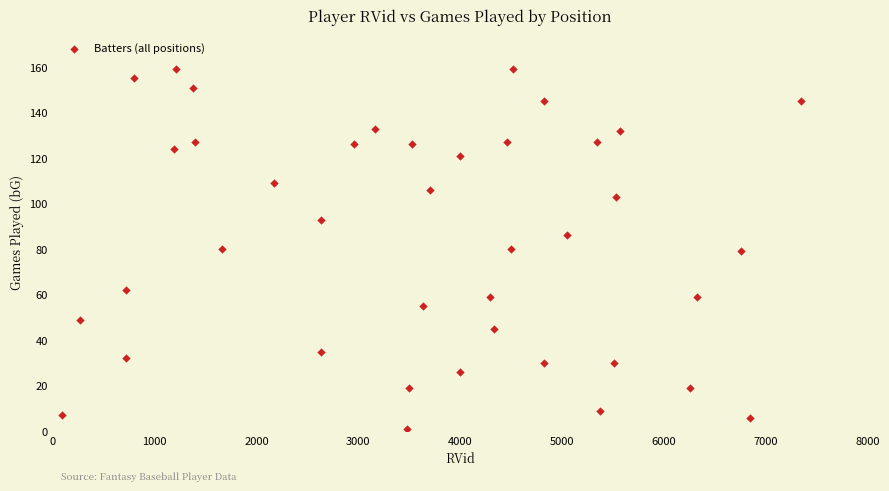

What is the range of Y values (max minus min)?

158